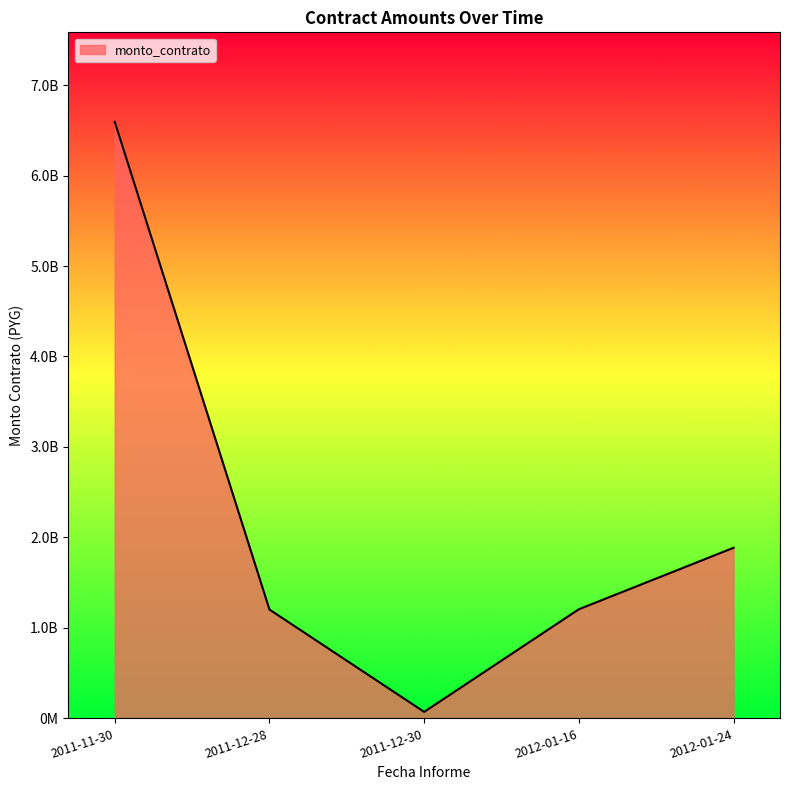

Which has a higher value, 2011-12-30 or 2011-12-28?

2011-12-28